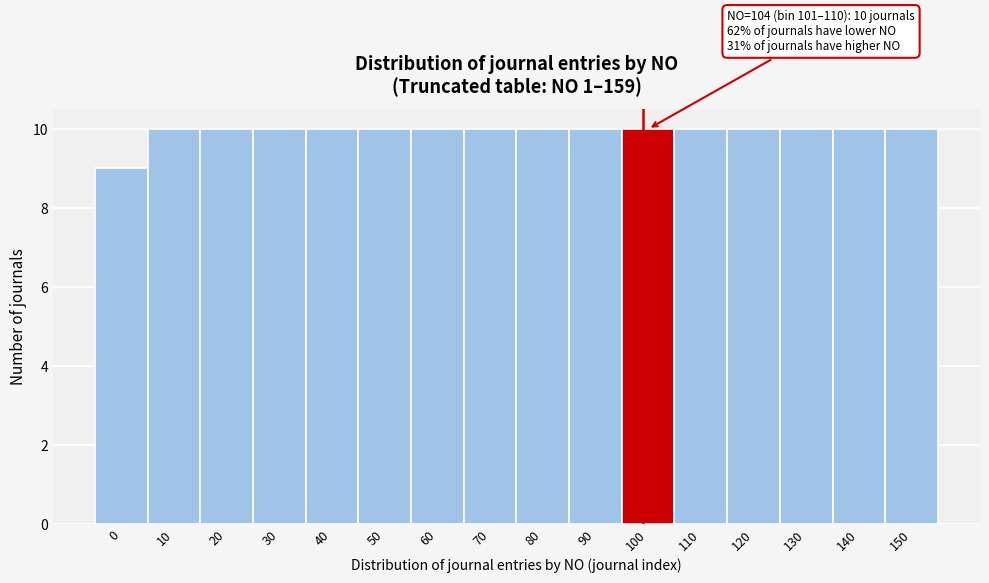

Reading left to right, transcribe all the data shown in this chart.

9	10	10	10	10	10	10	10	10	10	10	10	10	10	10	10